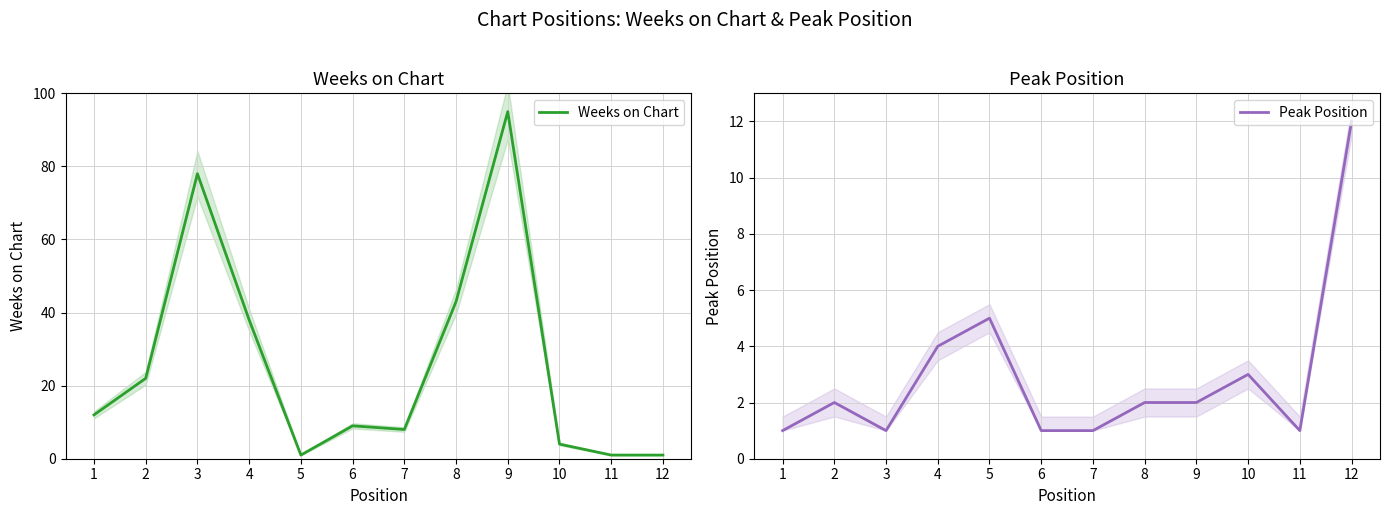

Reading left to right, list all the values displayed in this chart.

Weeks on Chart: 1=12	2=22	3=78	4=38	5=1	6=9	7=8	8=43	9=95	10=4	11=1	12=1
Peak Position: 1=1	2=2	3=1	4=4	5=5	6=1	7=1	8=2	9=2	10=3	11=1	12=12